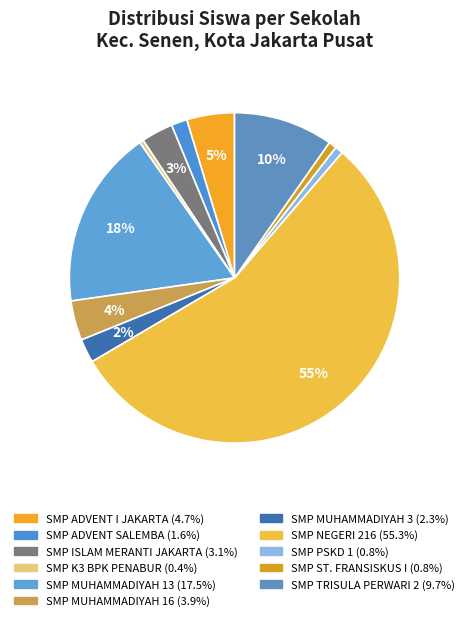

To the nearest percent, what is the combined percentage of SMP MUHAMMADIYAH 3 and SMP ISLAM MERANTI JAKARTA?

5%